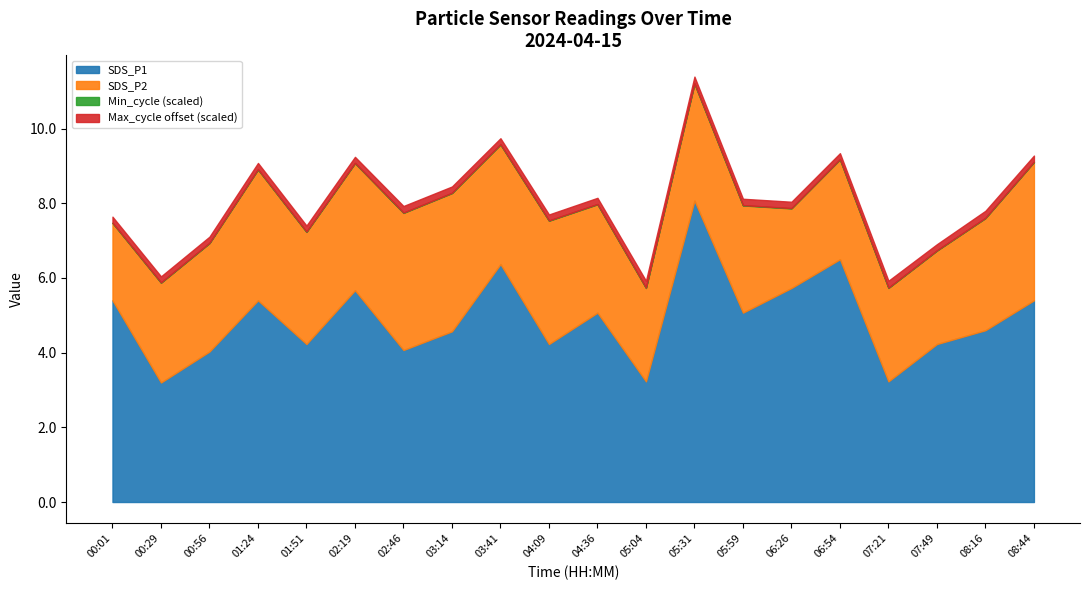

At which label does SDS_P1 first exceed 5?

00:01